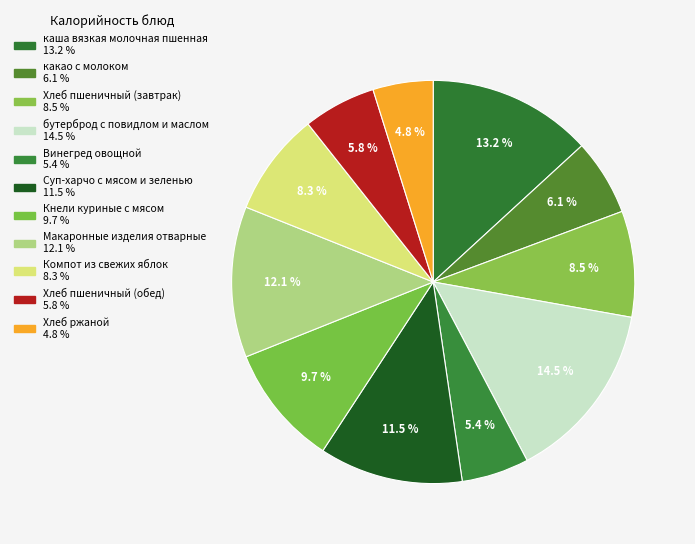

Count the number of slices in the pie.

11